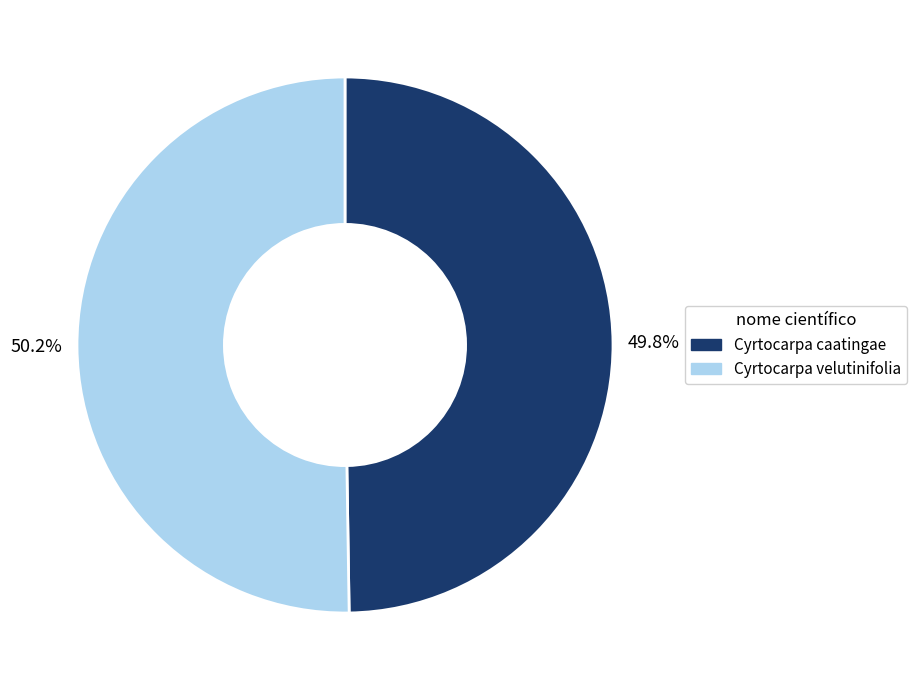

Is there any slice that represents more than half of the pie?

Yes